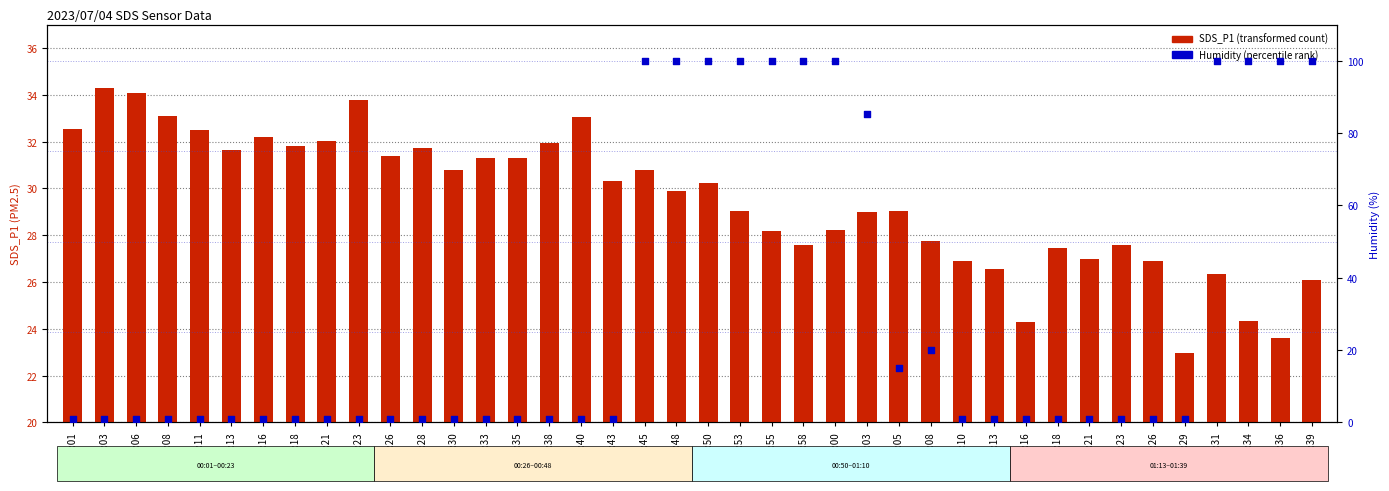

What is the total value across all series at 01:23?

28.6